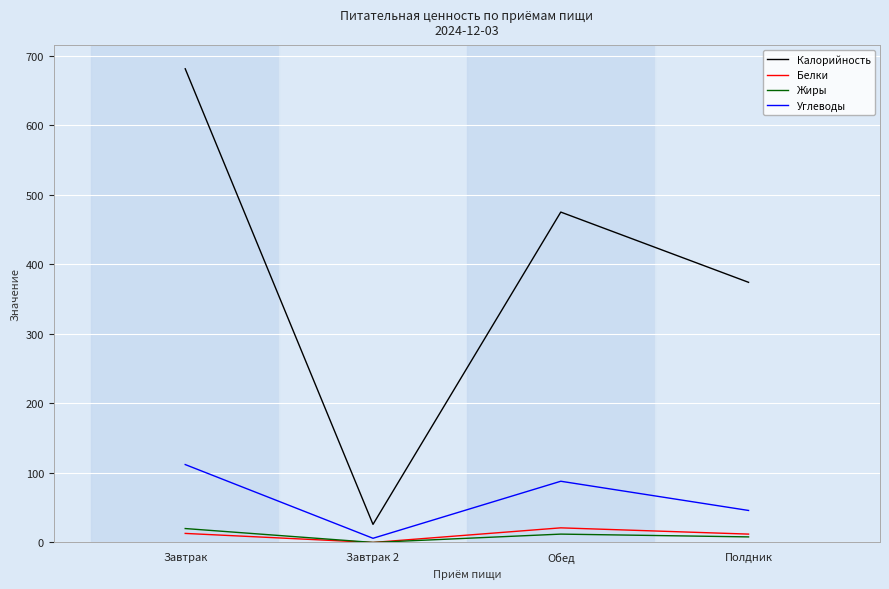

What position from the right is Полдник?

1